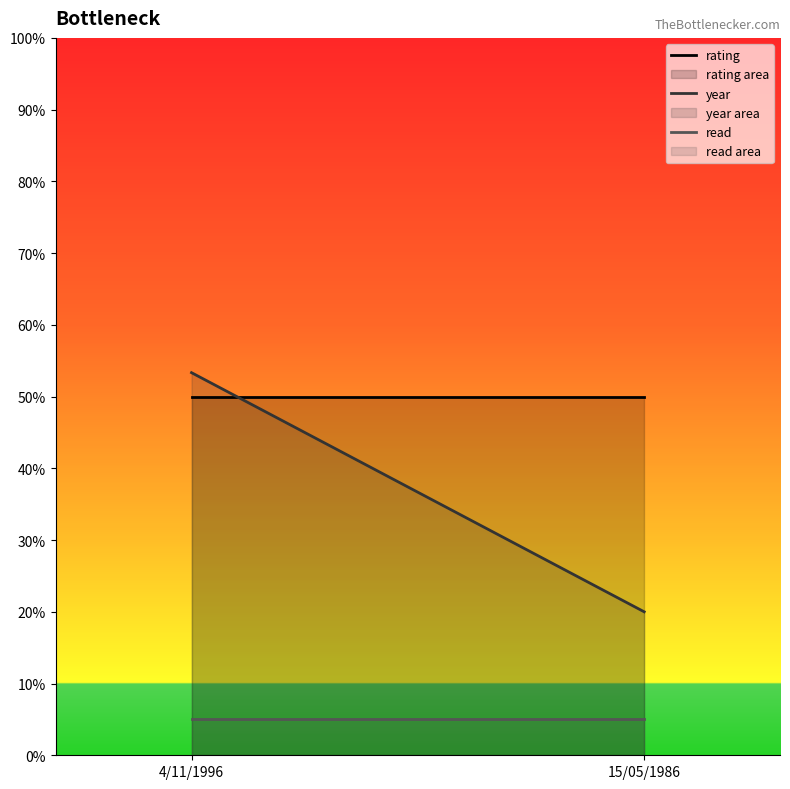

Reading right to left, what are all the values shown in this chart?

rating: 15/05/1986=50.0	4/11/1996=50.0
year: 15/05/1986=20.0	4/11/1996=53.3
read: 15/05/1986=5.0	4/11/1996=5.0